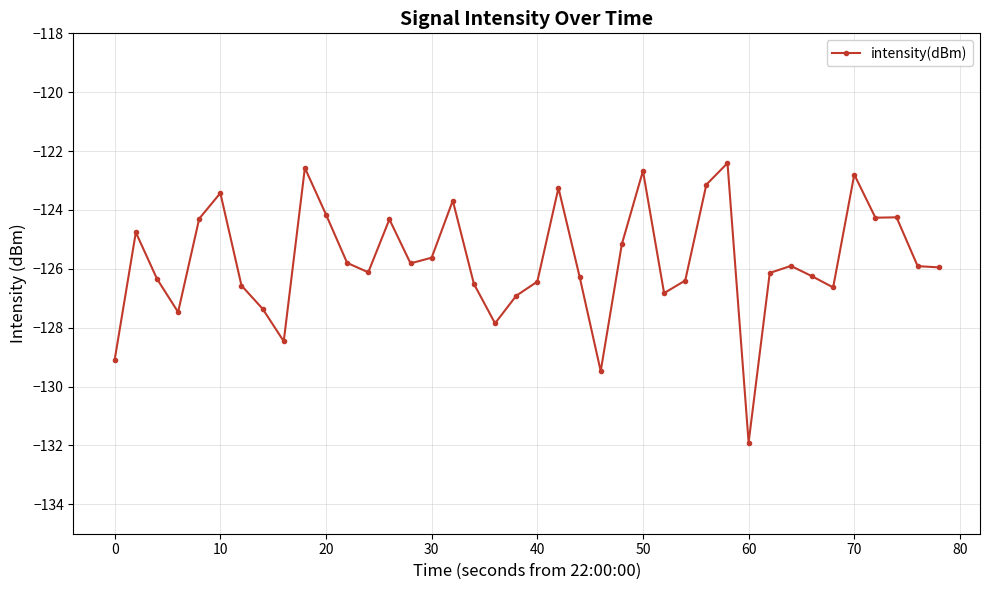

What is the sum of all values?

-5029.2